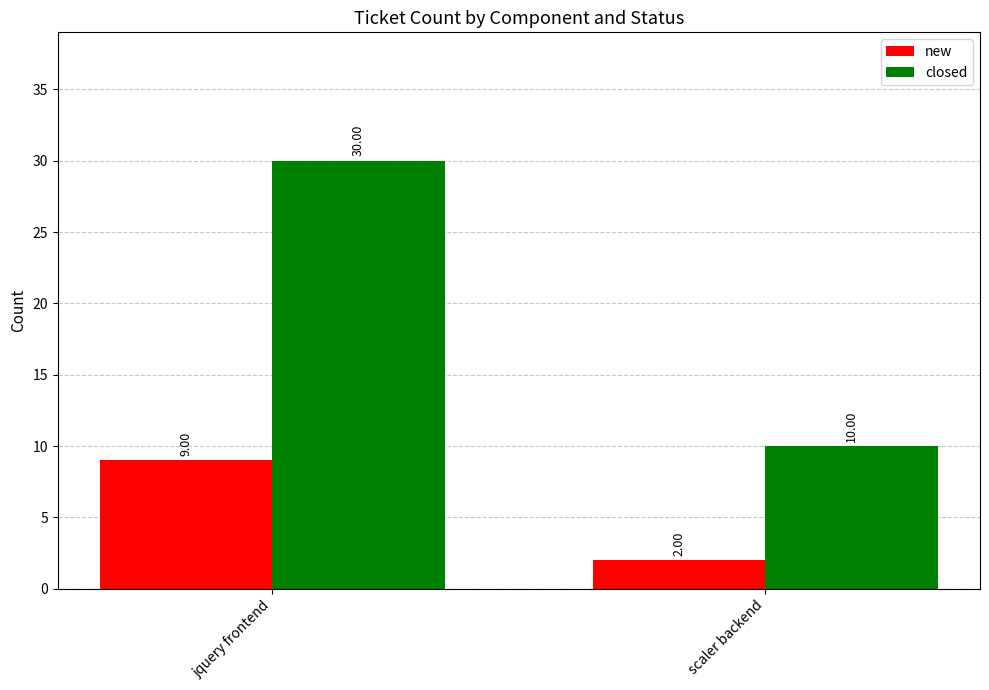

What is the difference between the maximum and minimum values in the closed series?

20